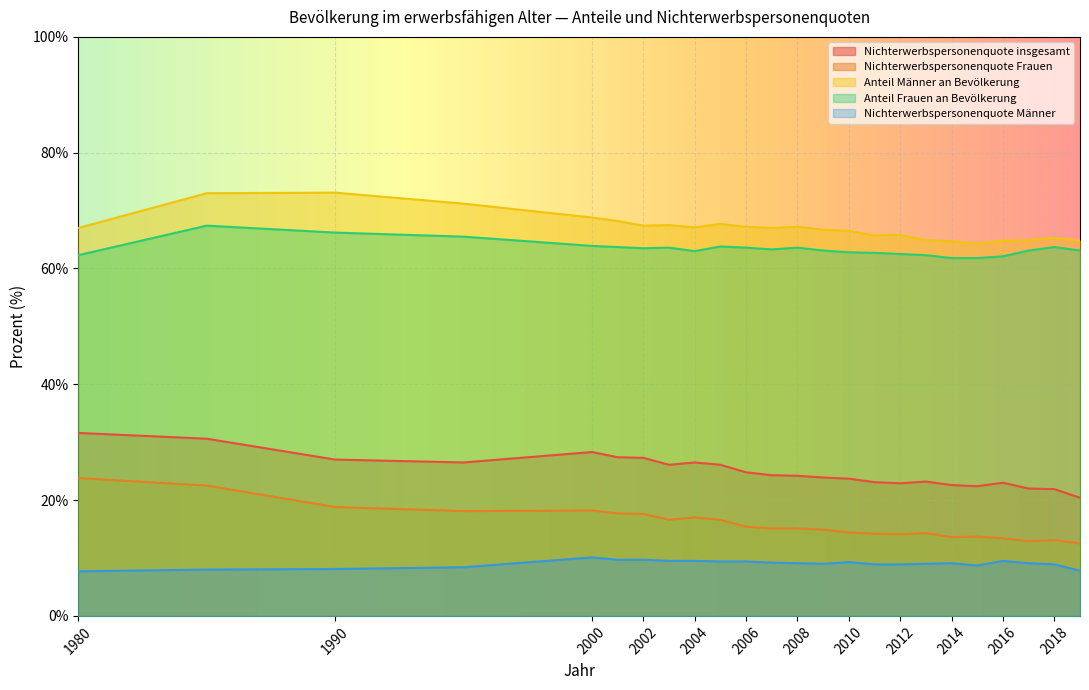

Is the value of Anteil Männer an Bevölkerung at 2002 greater than the value of Nichterwerbspersonenquote Frauen at 2009?

Yes